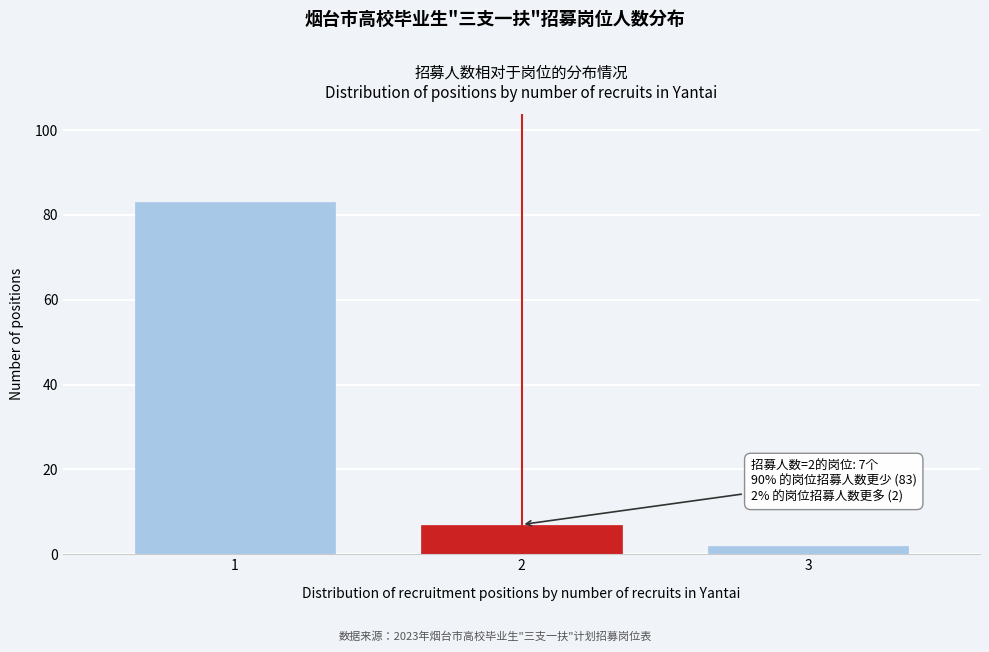

Reading left to right, list all the values displayed in this chart.

1=83	2=7	3=2